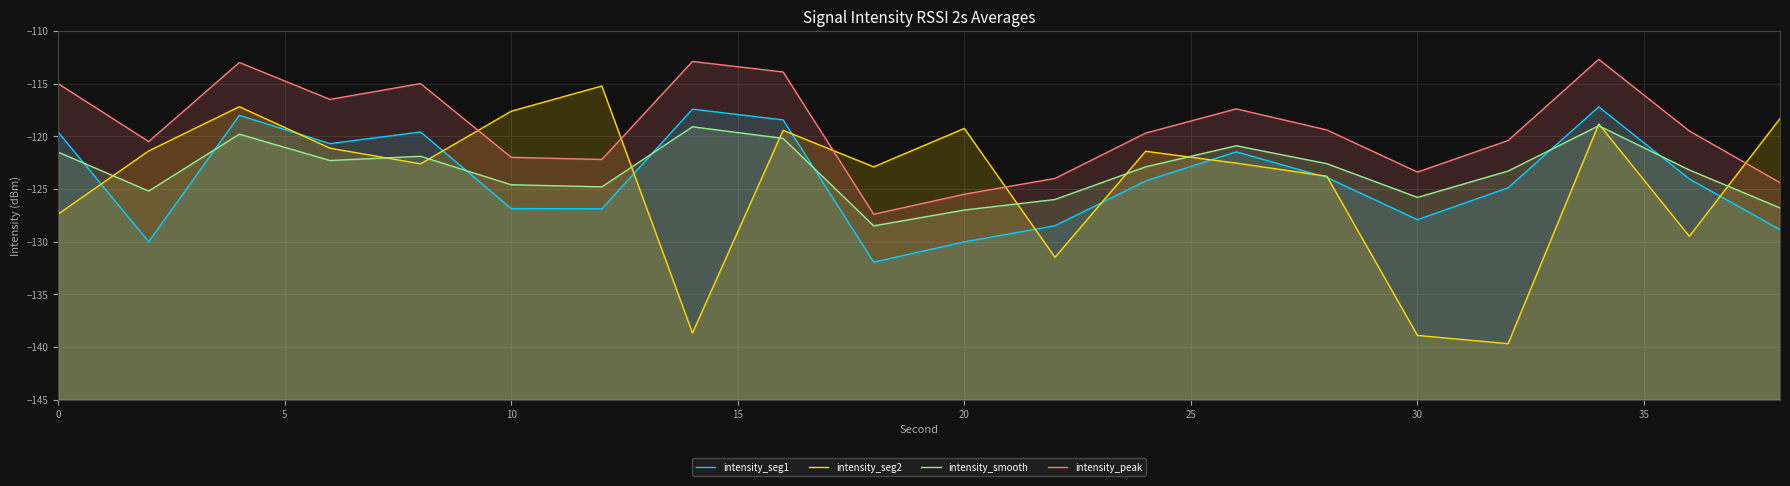

How many distinct data groups are displayed?

4